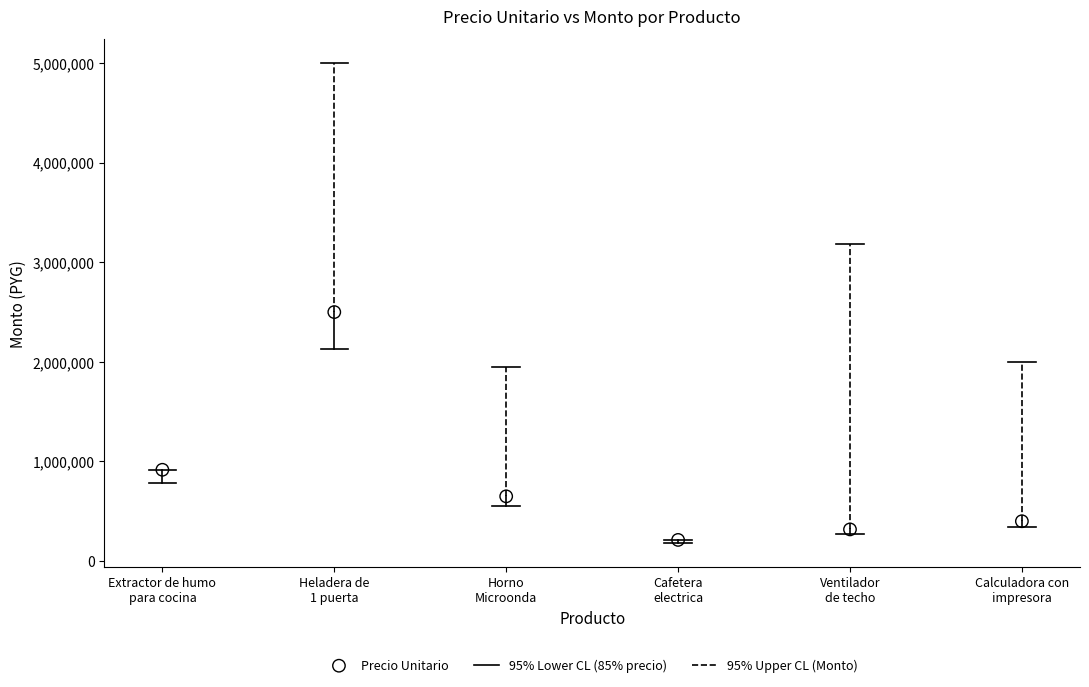

What is the range of Y values (max minus min)?

2287500